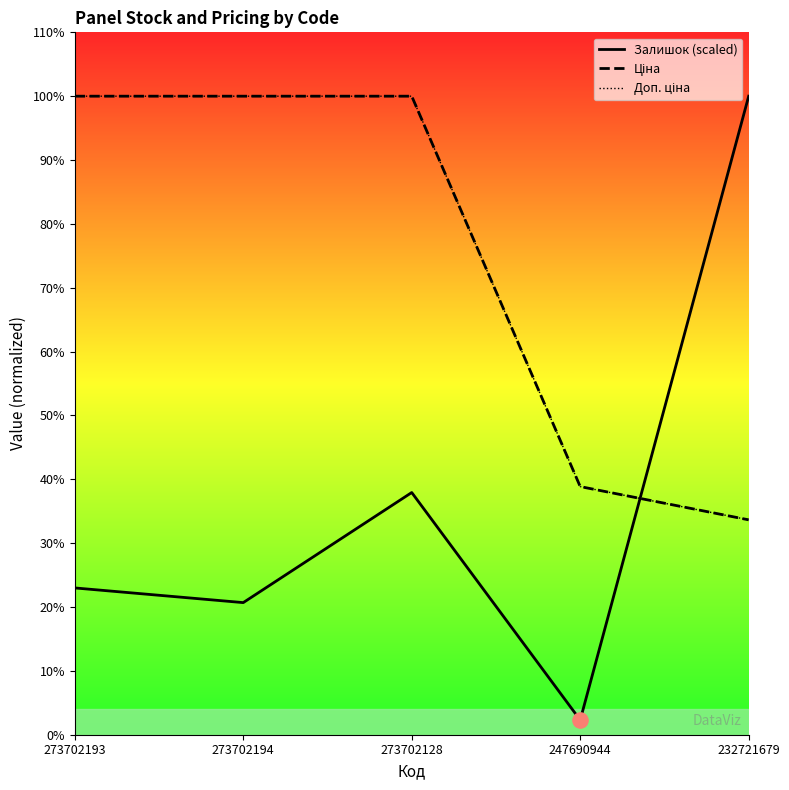

Which series has the largest total across all categories?

Доп. ціна